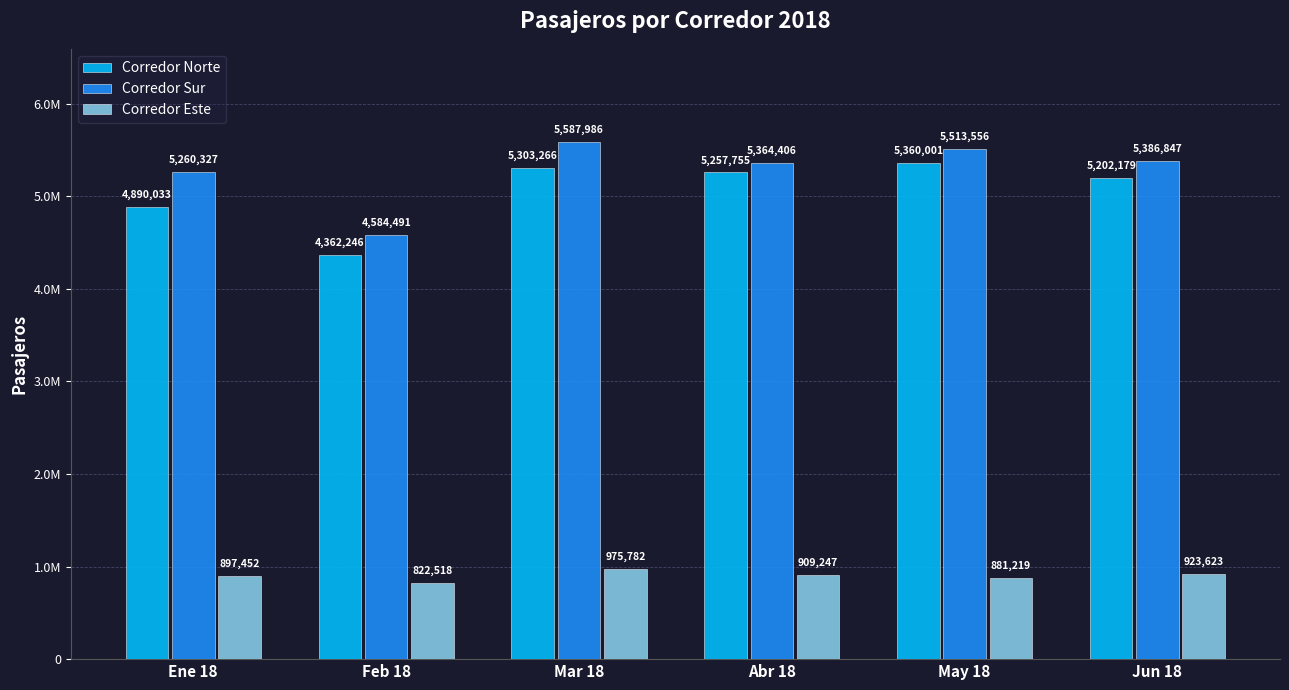

What is the sum of all Corredor Sur values?

31697613